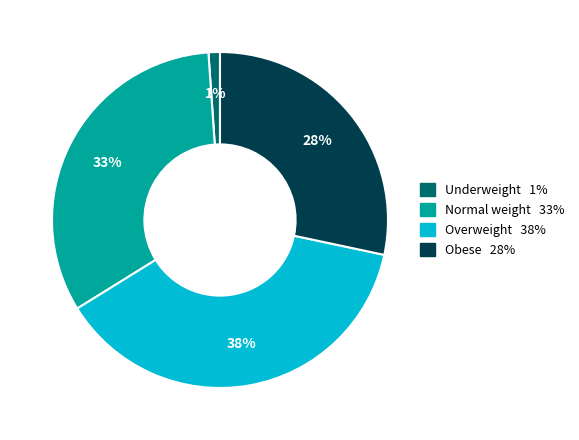

Does Underweight represent more than half of the total?

No